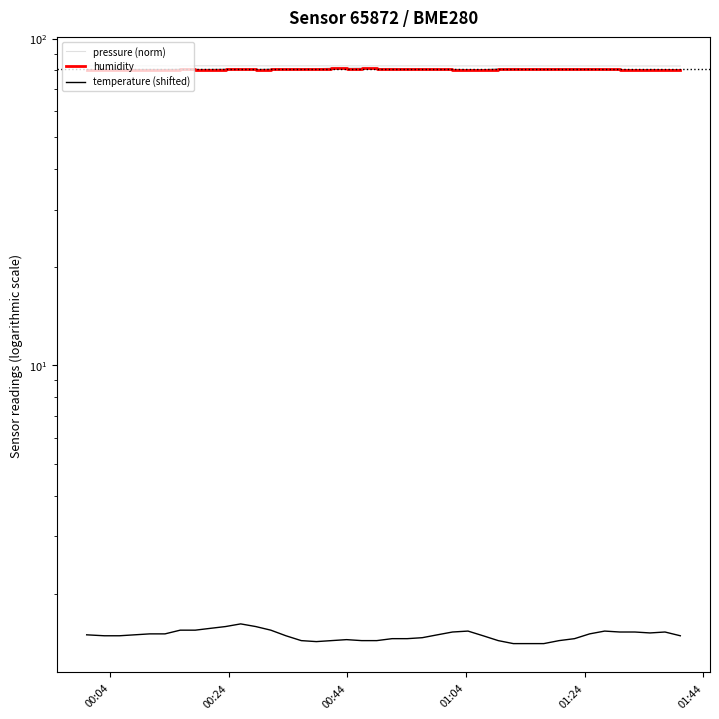

In temperature (shifted), how many points are lower than both neighbors (excluding endpoints)?

2